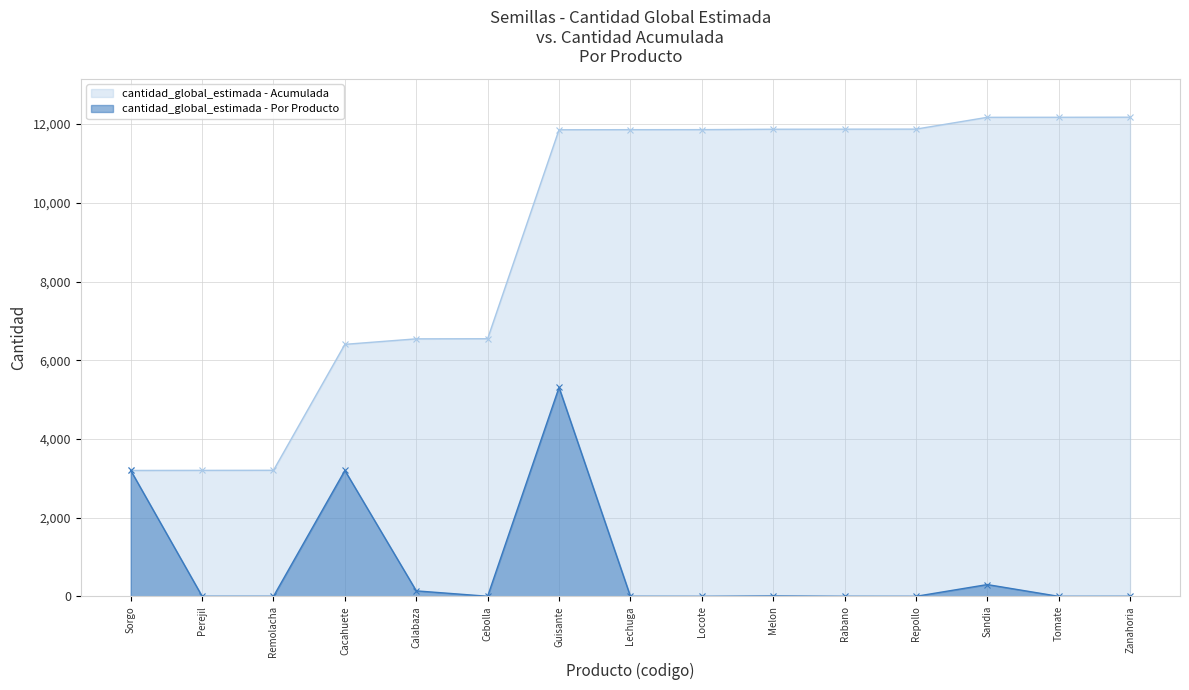

Which series has the largest range (max minus min)?

cantidad_global_estimada - Acumulada